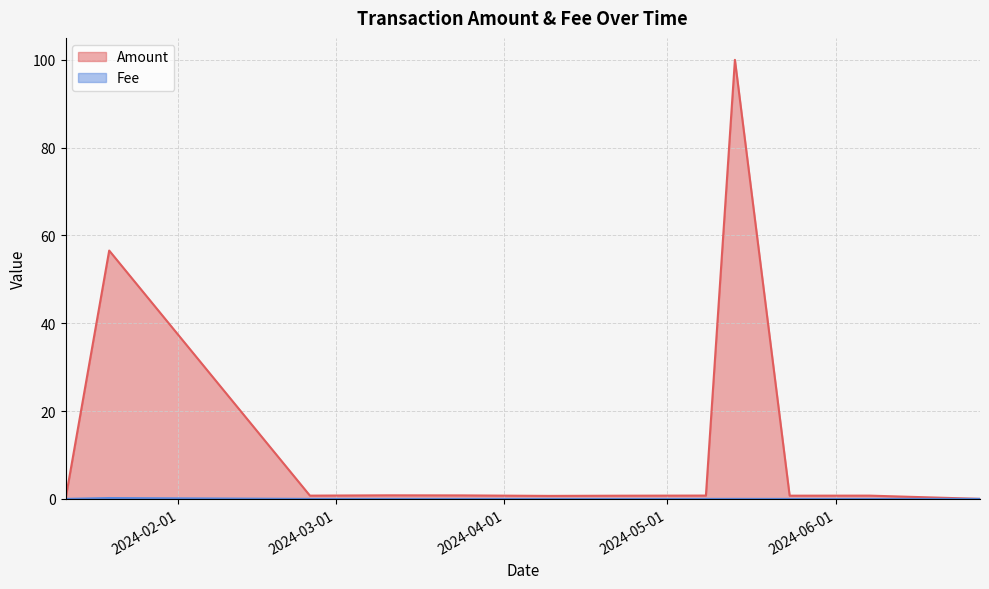

At which category does Amount reach its first local peak?

2024-01-19 06:36